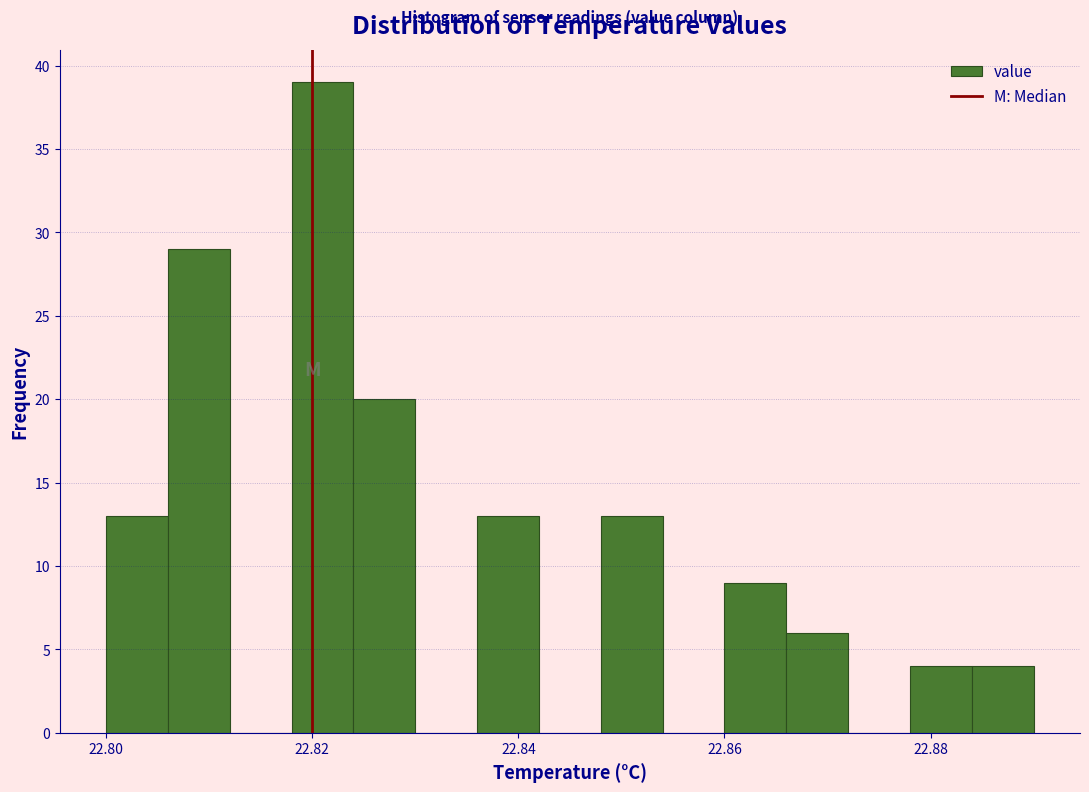

Around what value on the x-axis is the tallest bar? Give the approximate position of its centre, as read against the axis.

22.822